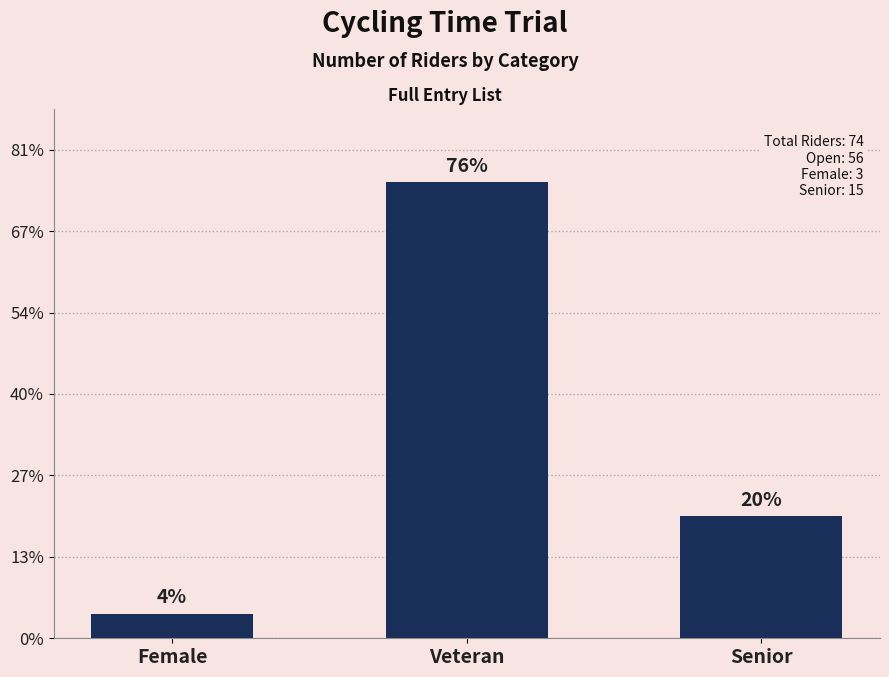

What is the difference between the values at Veteran and Female?

53